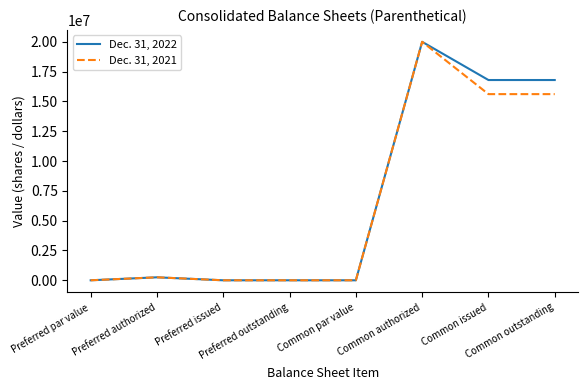

What is the difference between the Dec. 31, 2022 values at Common outstanding and Preferred issued?

16795942